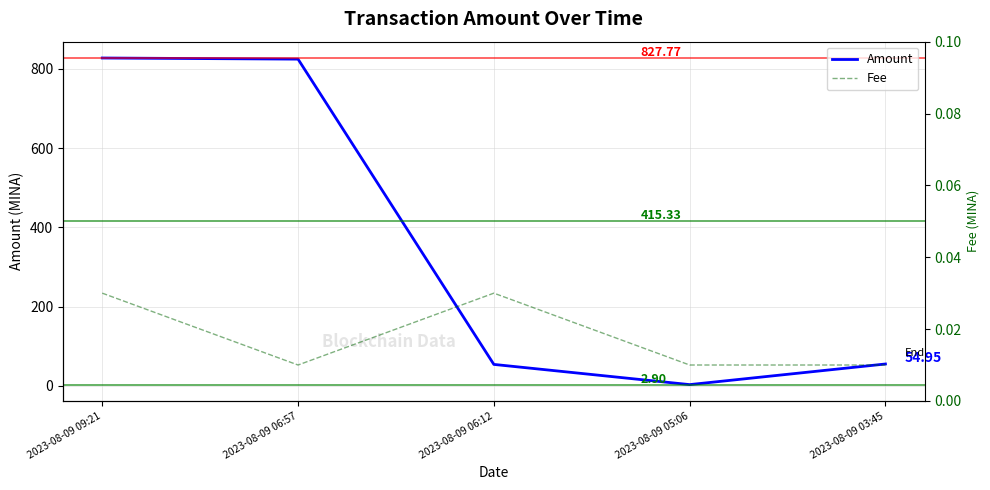

What is the sum of the Amount values at 2023-08-09 03:45 and 2023-08-09 09:21?

882.7